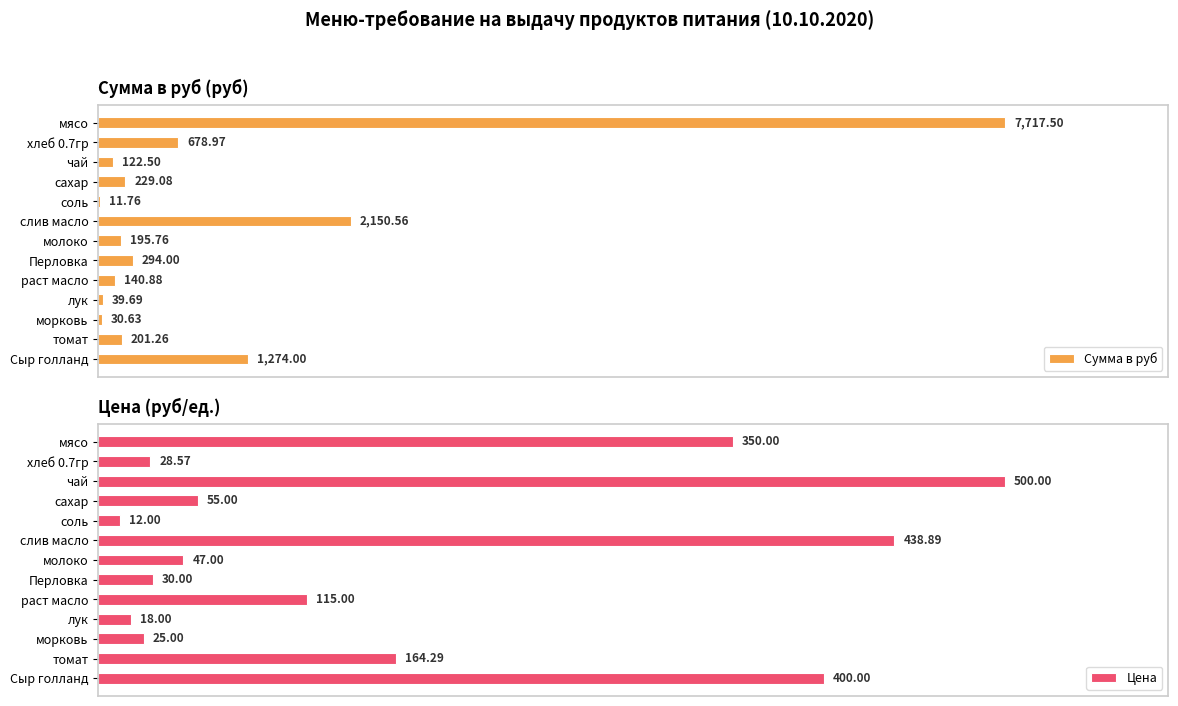

Which series has the largest range (max minus min)?

Сумма в руб